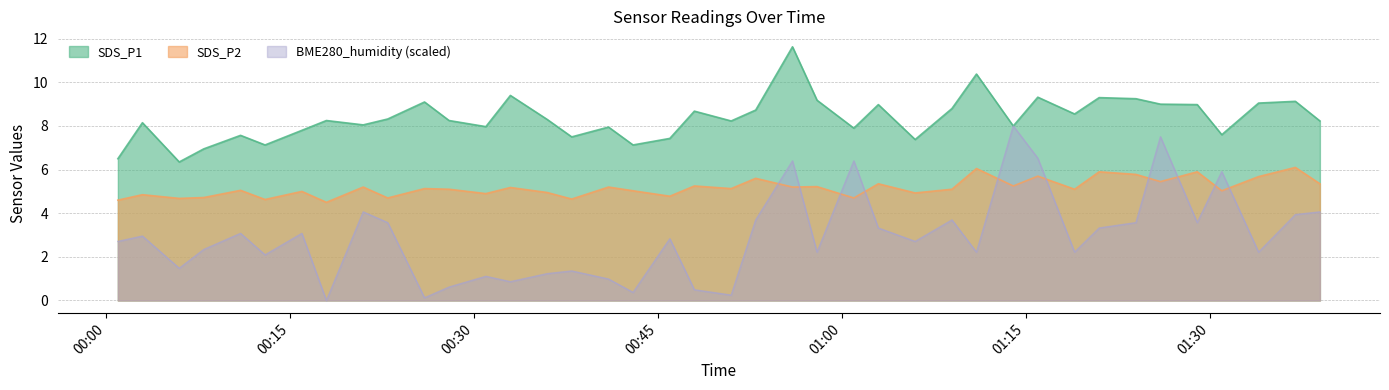

Reading right to left, what are all the values shown in this chart?

SDS_P1: 8.2	9.1	9.1	7.6	9.0	9.0	9.2	9.3	8.6	9.3	8.0	10.4	8.8	7.4	9.0	7.9	9.2	11.6	8.7	8.2	8.7	7.4	7.1	8.0	7.5	8.3	9.4	8.0	8.2	9.1	8.3	8.1	8.2	7.8	7.1	7.6	7.0	6.3	8.2	6.5
SDS_P2: 5.3	6.1	5.7	5.0	5.9	5.5	5.8	5.9	5.1	5.7	5.2	6.0	5.1	4.9	5.3	4.7	5.2	5.2	5.6	5.1	5.2	4.8	5.0	5.2	4.7	5.0	5.2	4.9	5.1	5.1	4.7	5.2	4.5	5.0	4.6	5.0	4.7	4.7	4.8	4.6
BME280_humidity: 4.1	3.9	2.2	5.9	3.6	7.5	3.6	3.3	2.2	6.5	8.0	2.2	3.7	2.7	3.3	6.4	2.2	6.4	3.7	0.2	0.5	2.8	0.4	1.0	1.4	1.2	0.9	1.1	0.6	0.1	3.6	4.1	0.0	3.1	2.1	3.1	2.3	1.5	3.0	2.7